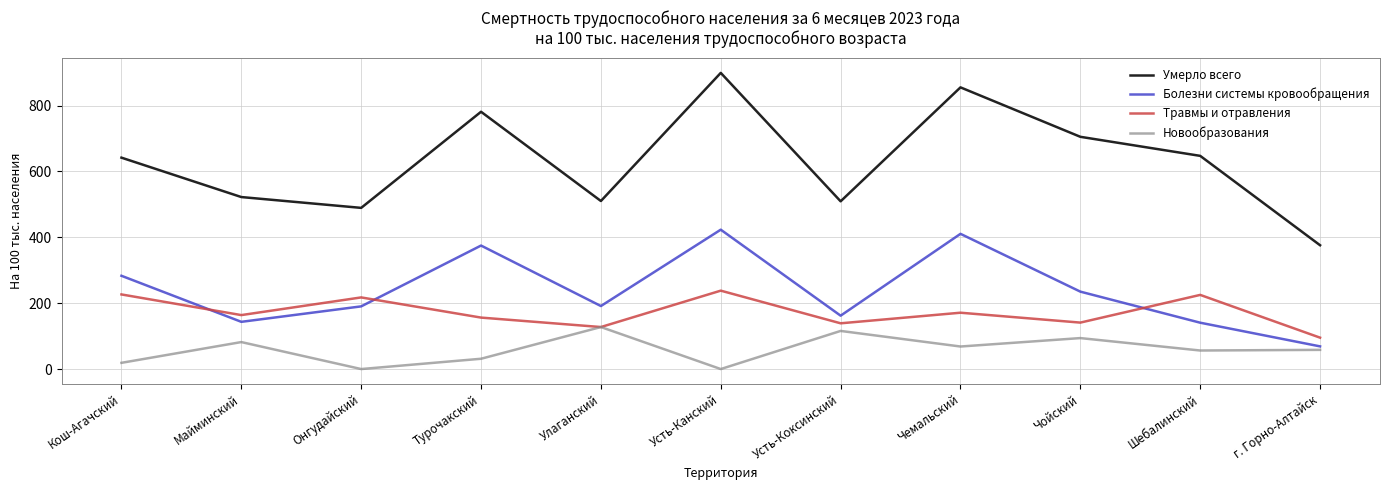

What are all the series names shown in the legend?

Умерло всего, Болезни системы кровообращения, Травмы и отравления, Новообразования